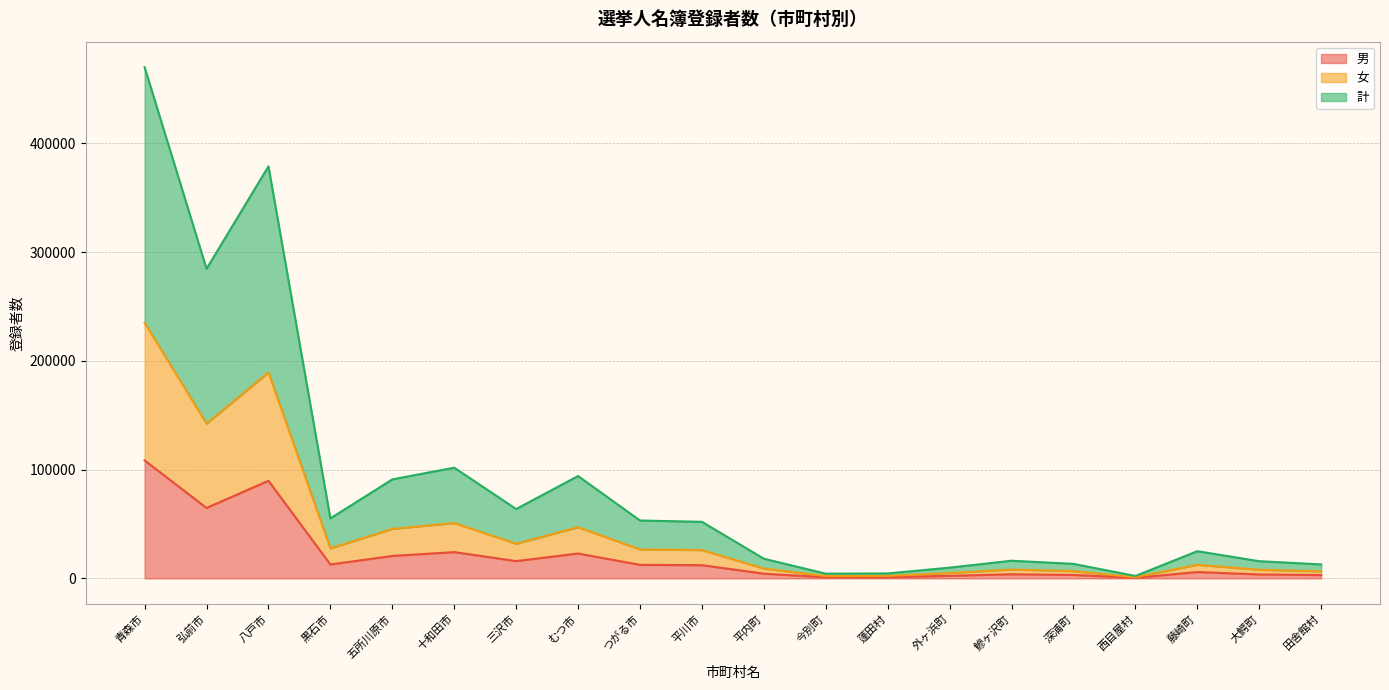

True or false: 計 and 女 intersect in this chart.

False